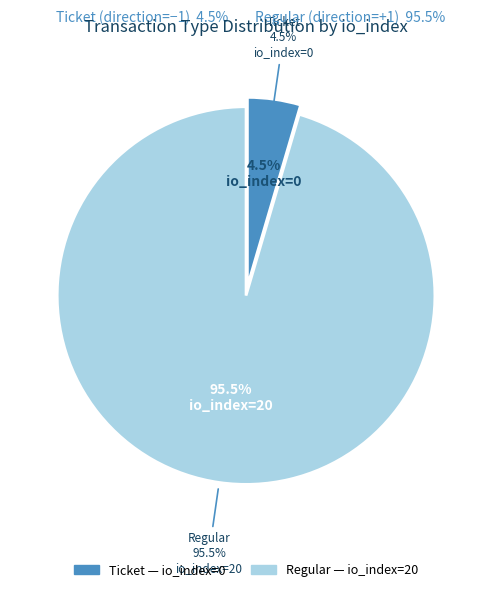

How many segments does this pie chart have?

2